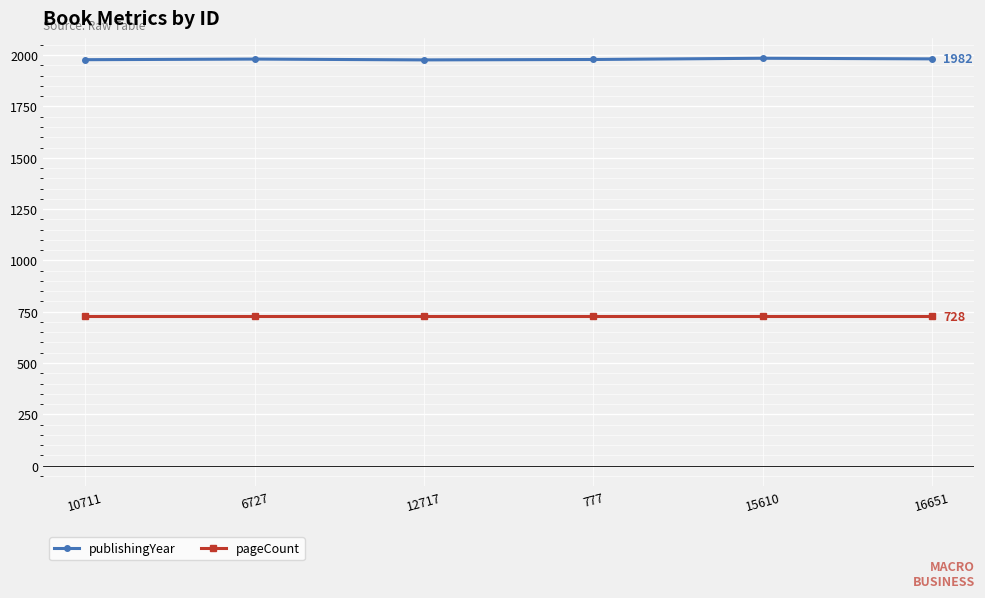

Is it true that publishingYear equals 2627 at 777?

False